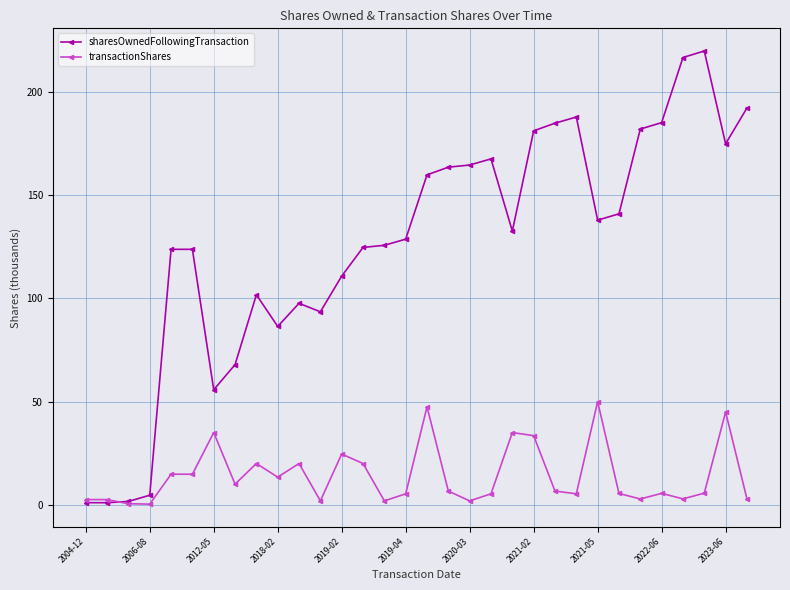

What is the highest value of the transactionShares series?

50.0